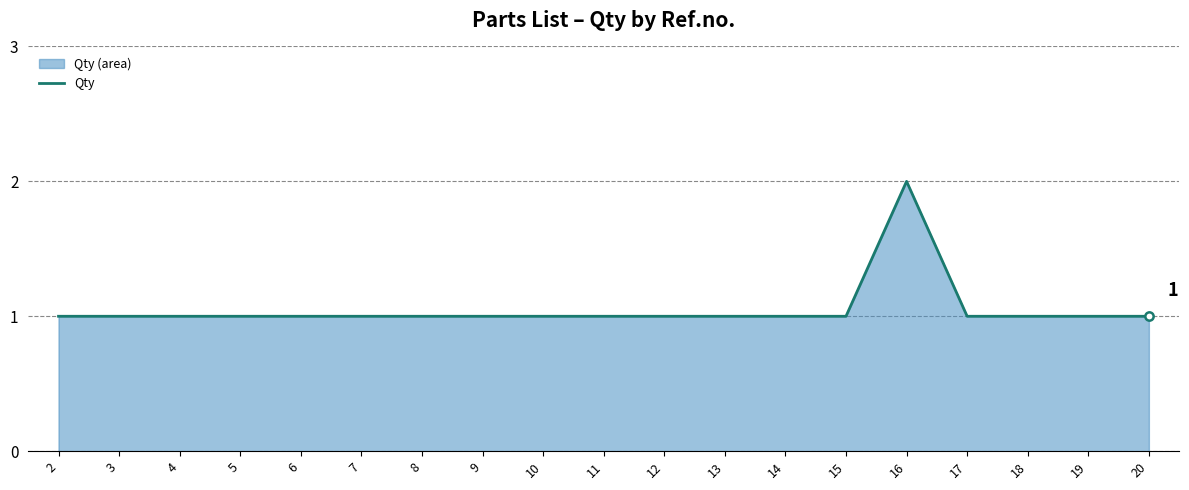

Where is the data nearest to the value 1?

2